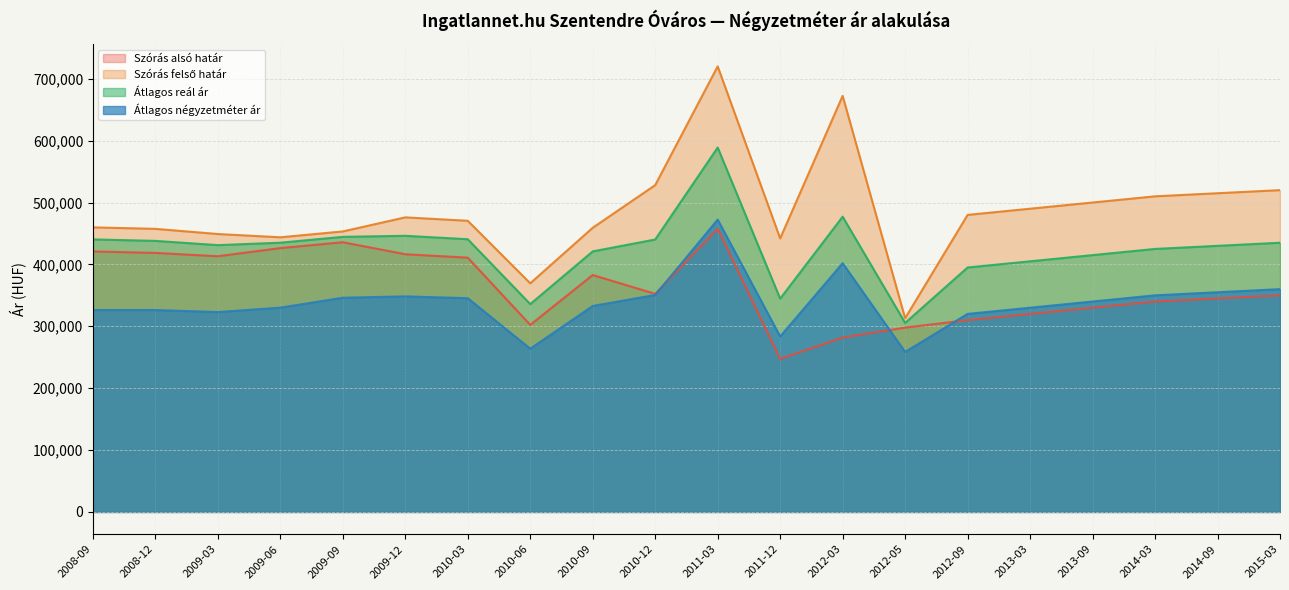

At which label is Átlagos négyzetméter ár closest to 365469?

2015-03